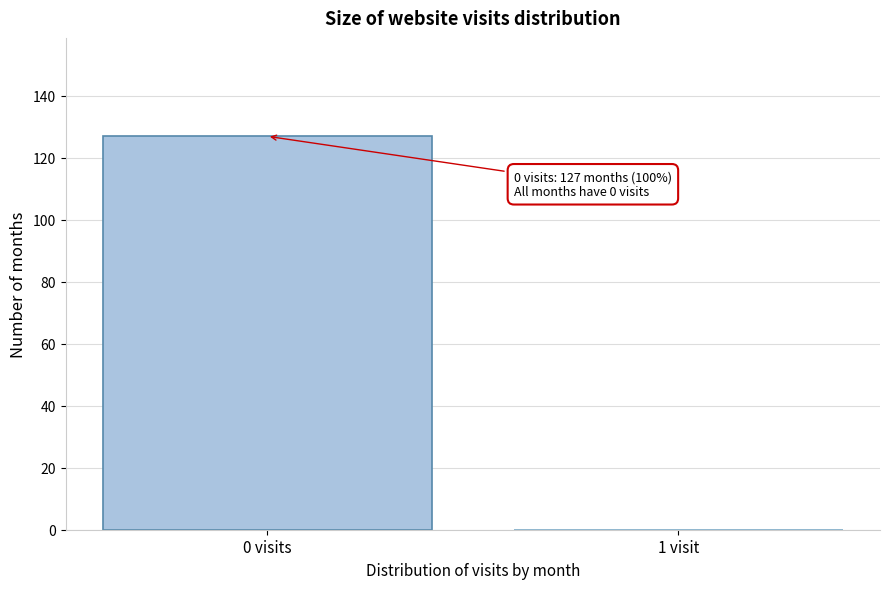

Reading left to right, extract all data points from this chart.

0 visits=127	1 visit=0